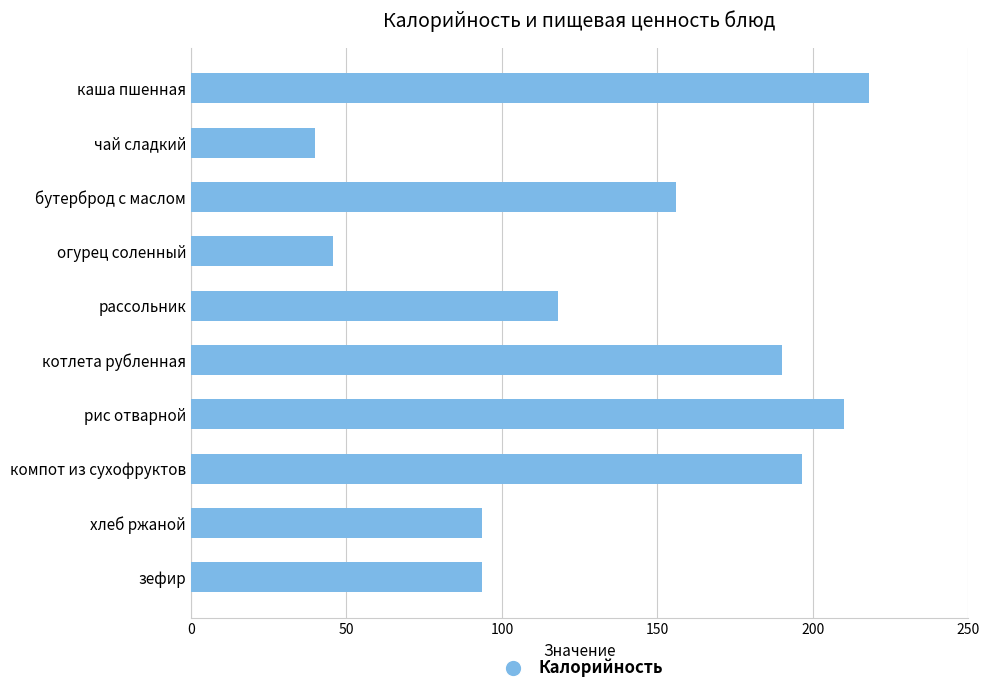

What is the label of the 9th bar from the bottom?

чай сладкий